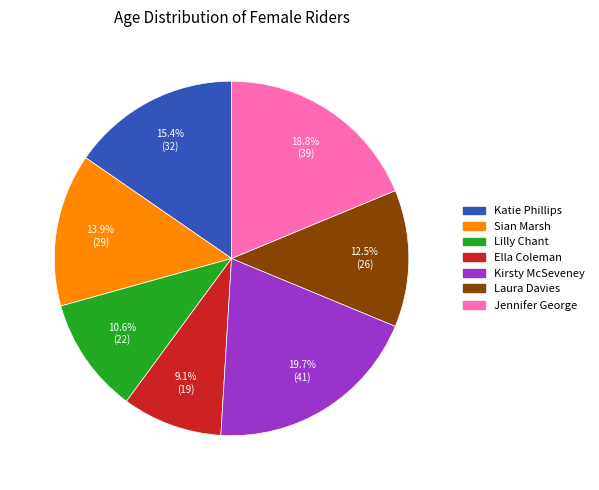

To the nearest percent, what is the difference between the largest and smallest slice percentages?

11%